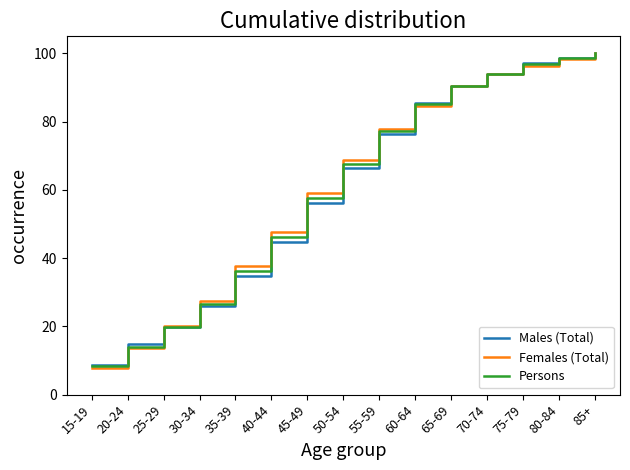

Reading left to right, what are all the values shown in this chart?

Males (Total): 8.8	14.7	19.9	26.0	34.7	44.8	56.2	66.4	76.4	85.6	90.4	93.9	97.1	98.7	100.0
Females (Total): 7.9	13.5	20.0	27.6	37.7	47.6	59.0	68.6	78.0	84.6	90.4	93.9	96.2	98.3	100.0
Persons: 8.3	14.0	19.8	26.7	36.2	46.2	57.5	67.6	77.2	85.1	90.5	94.0	96.9	98.6	100.0